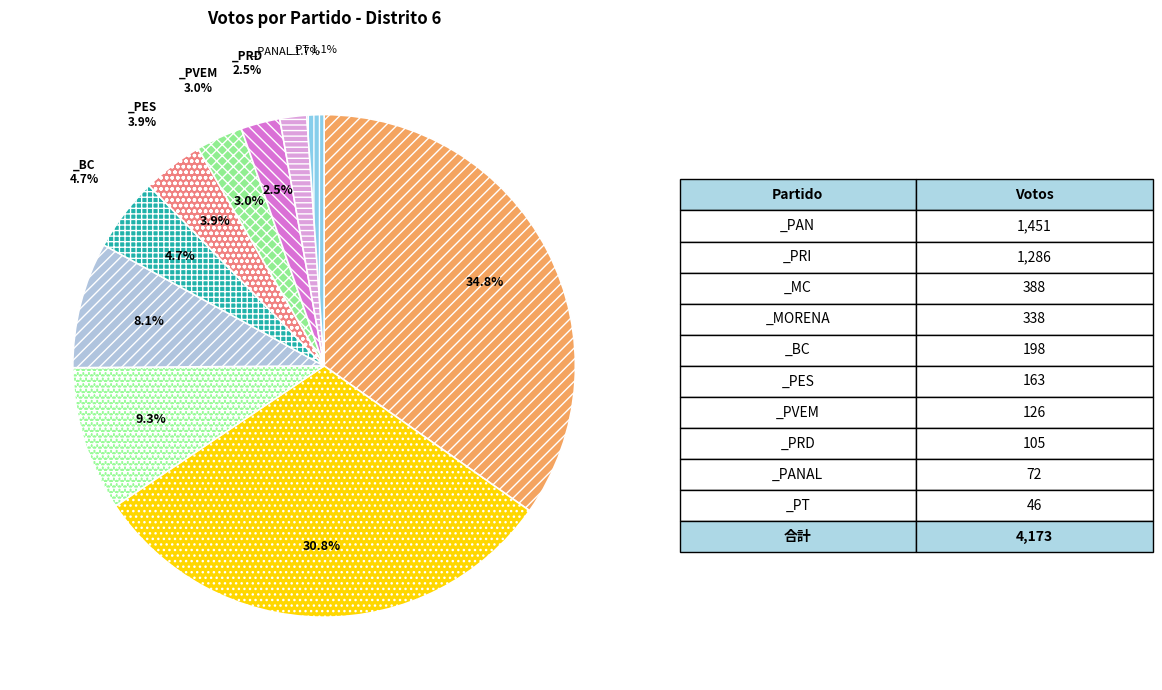

Which slice is the largest?

_PAN